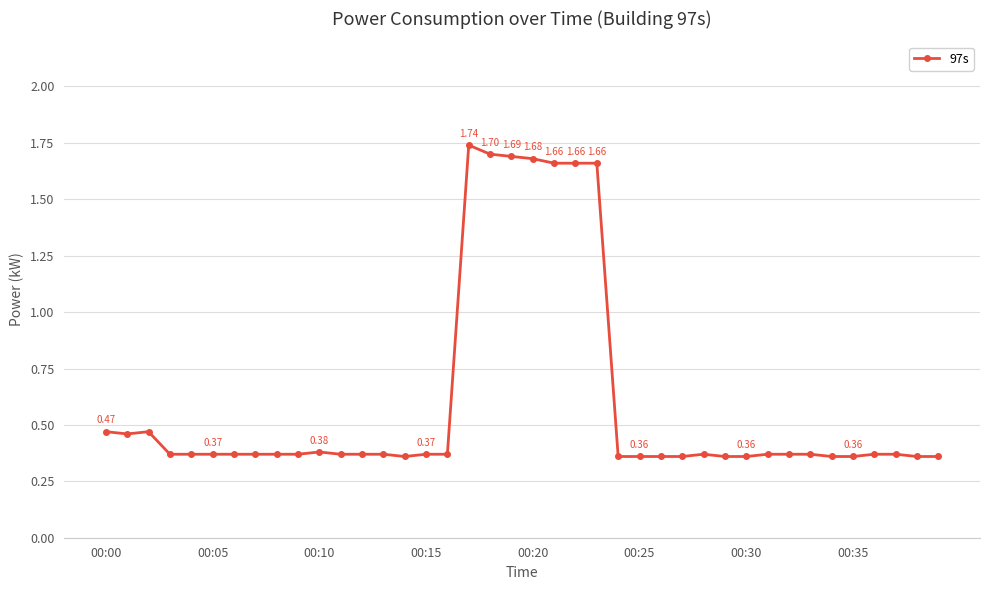

What is the sum of all values?

24.2